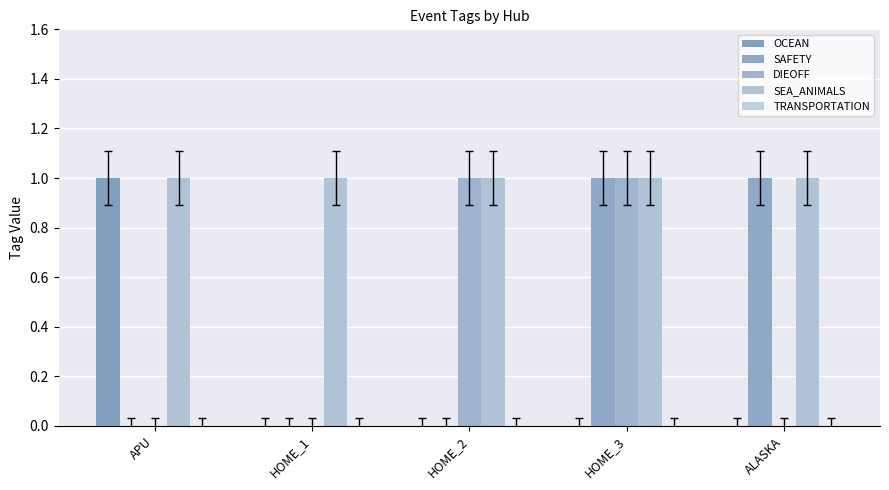

Count the number of data series in this chart.

4